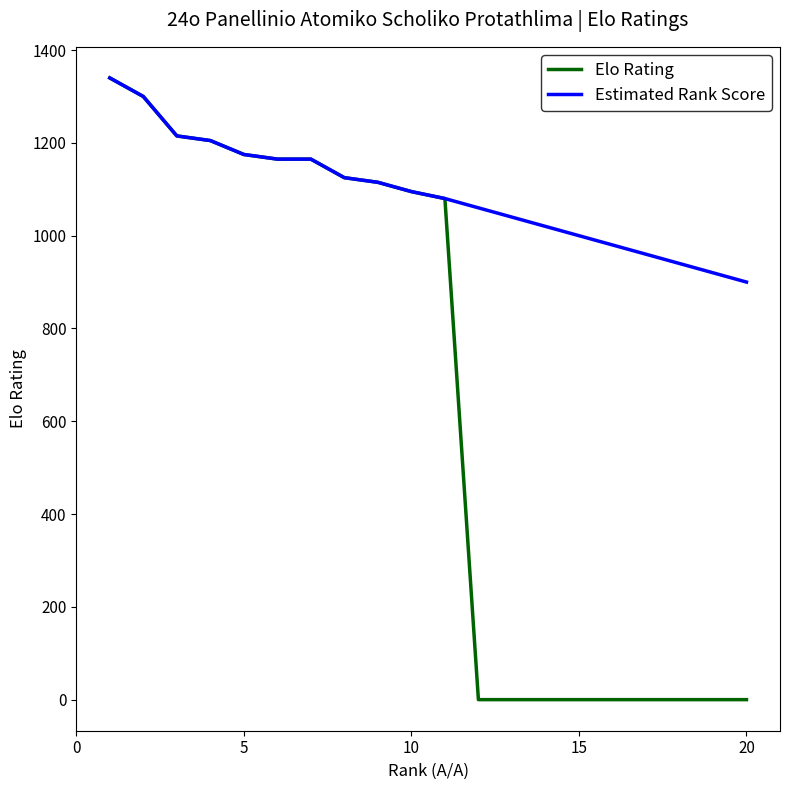

Which series has the widest spread of values?

Elo Rating